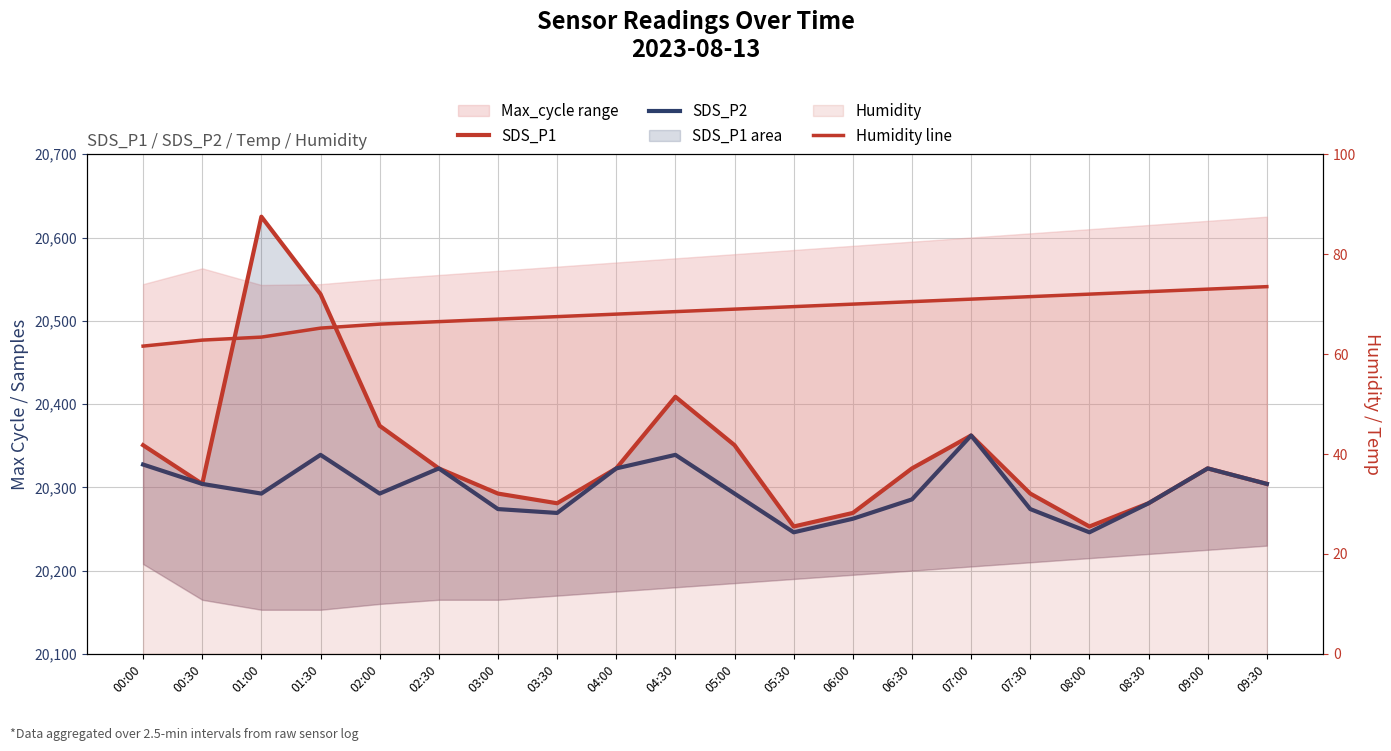

At how many categories does at least one series exceed 18721?

20